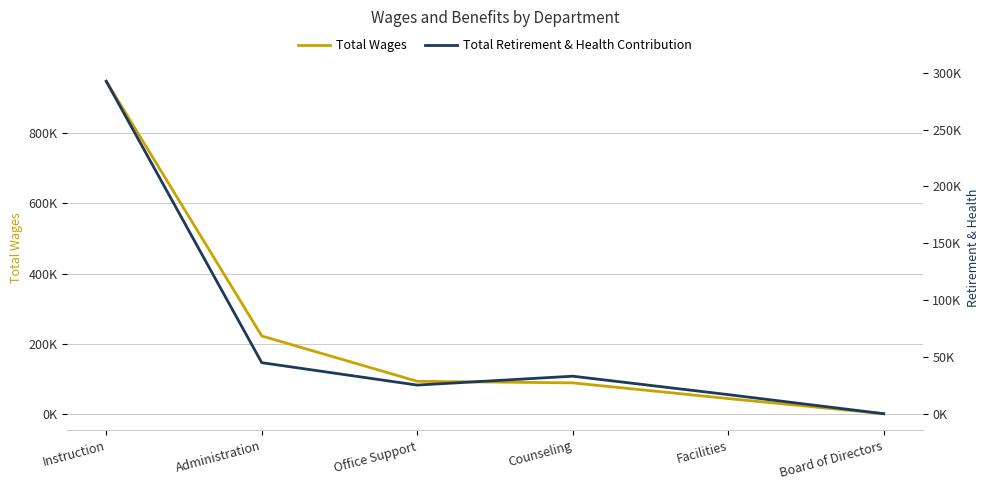

What is the difference between the Total Wages values at Board of Directors and Office Support?

92504